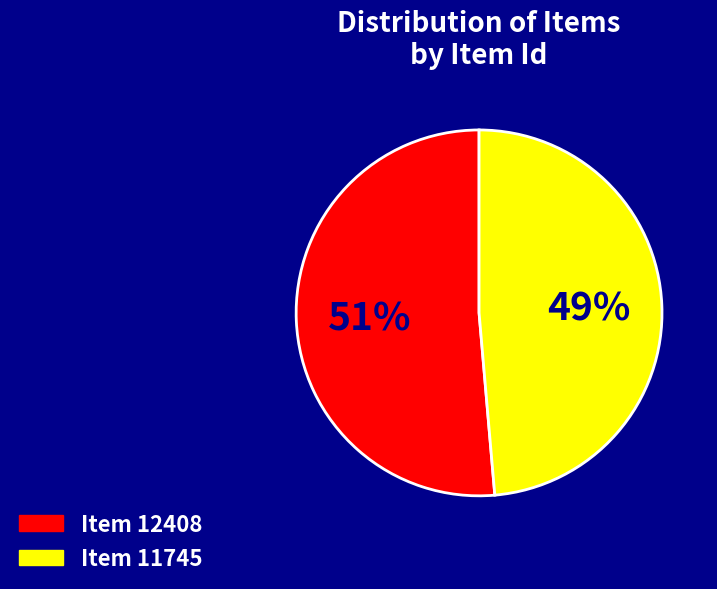

How many slices are in this pie chart?

2